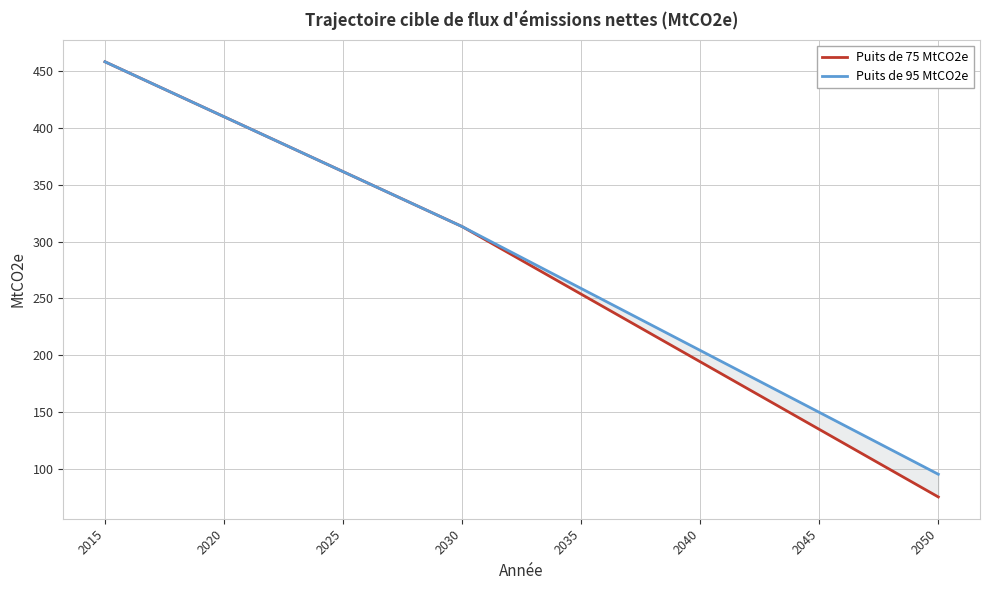

List the series in order of their peak value, lowest first.

Puits de 75 MtCO2e, Puits de 95 MtCO2e